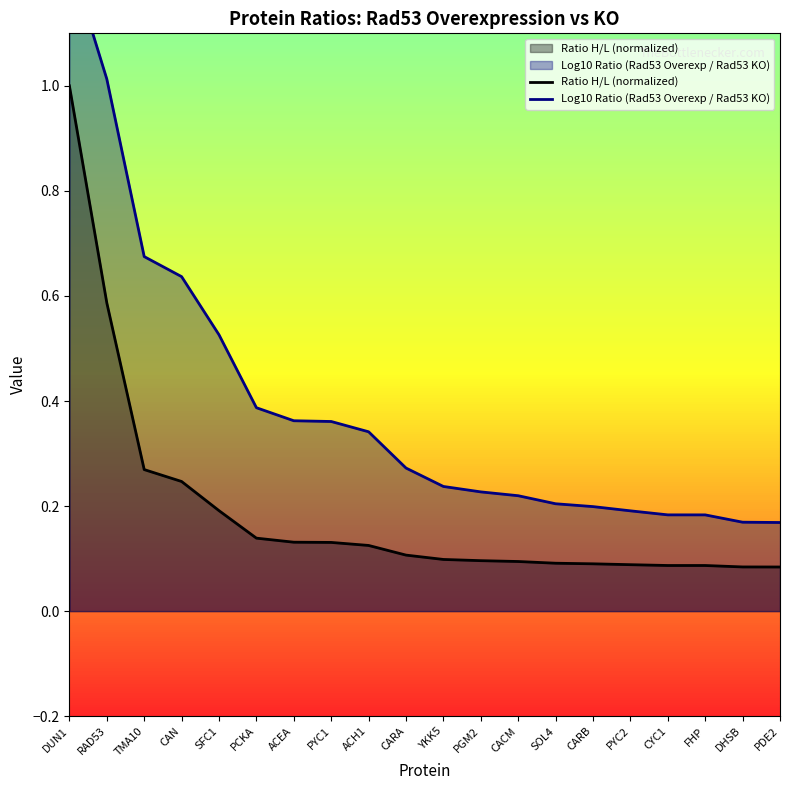

Rank the series at CARA from highest to lowest value.

Log10 Ratio (Rad53 Overexp / Rad53 KO), Ratio H/L (normalized)